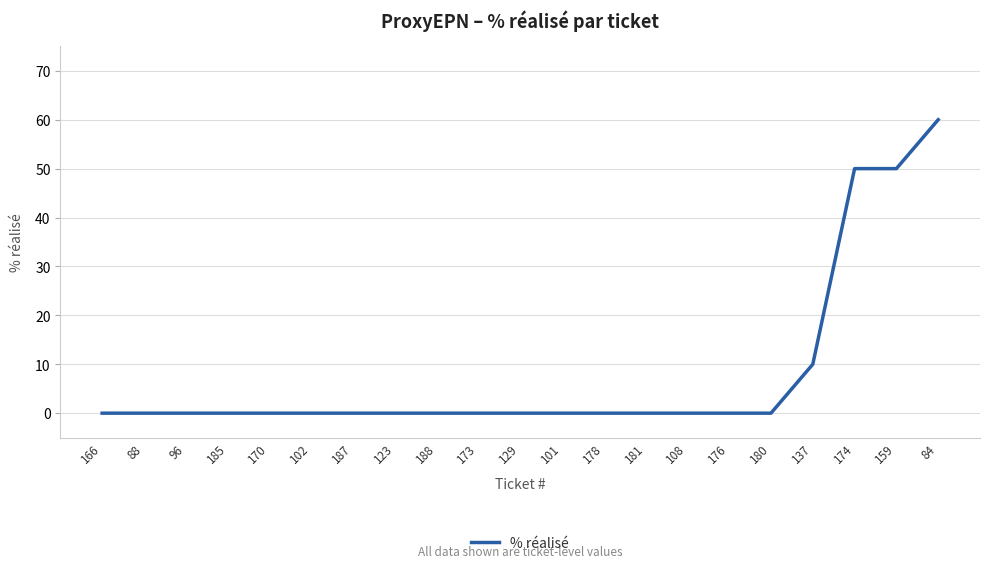

What position from the left is 88?

2